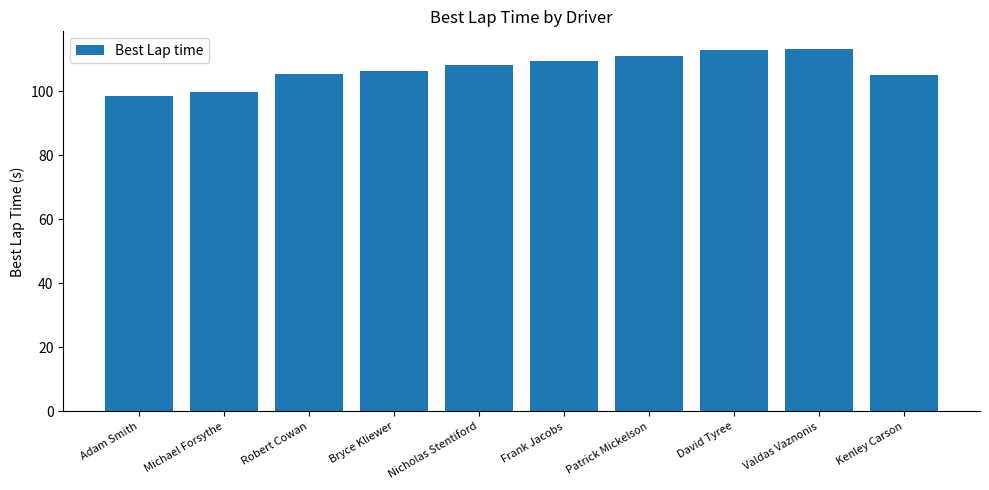

What is the sum of the values at Frank Jacobs and David Tyree?

222.3